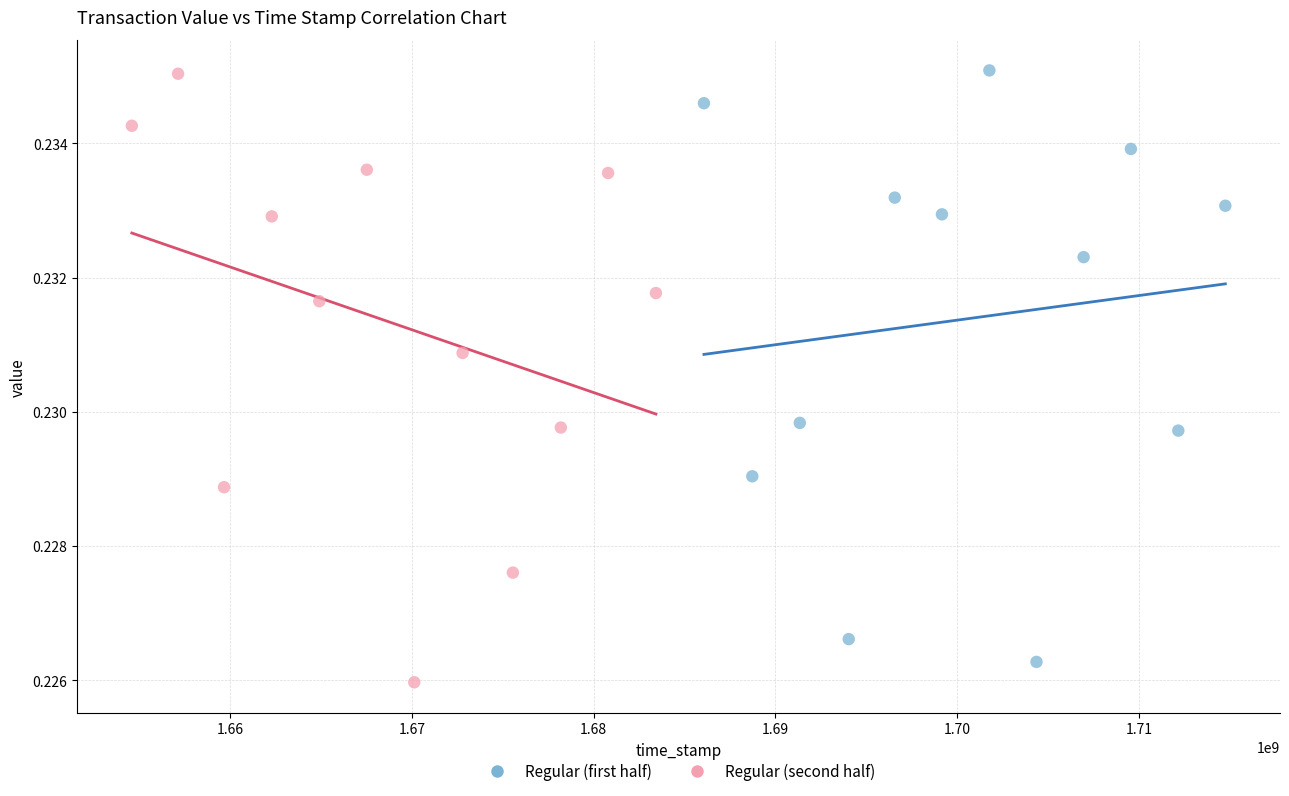

What are all the series names shown in the legend?

Regular (first half), Regular (second half)